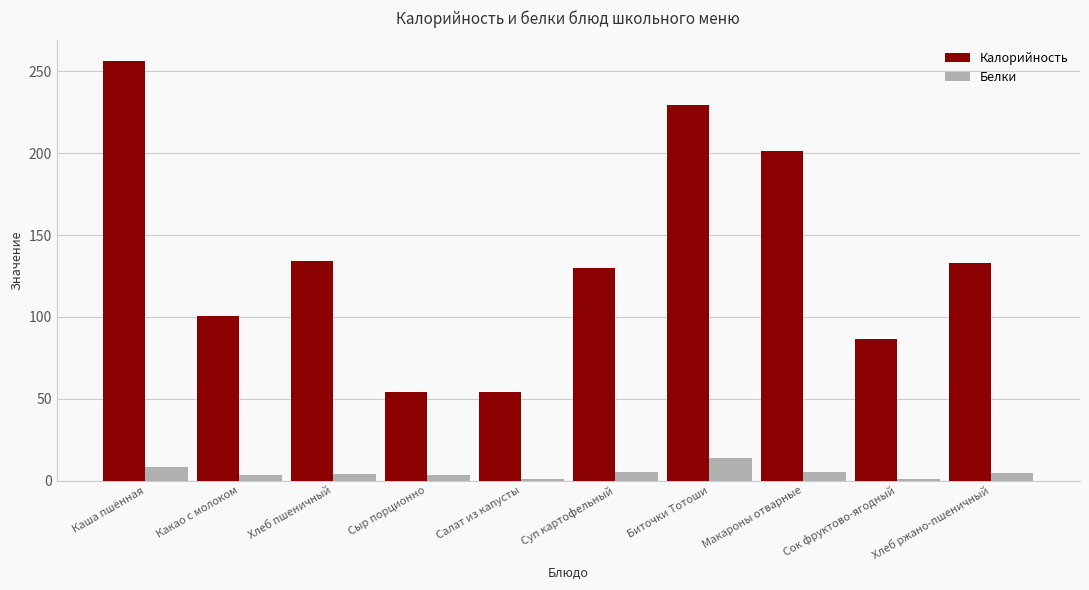

What is the sum of all Калорийность values?

1378.6